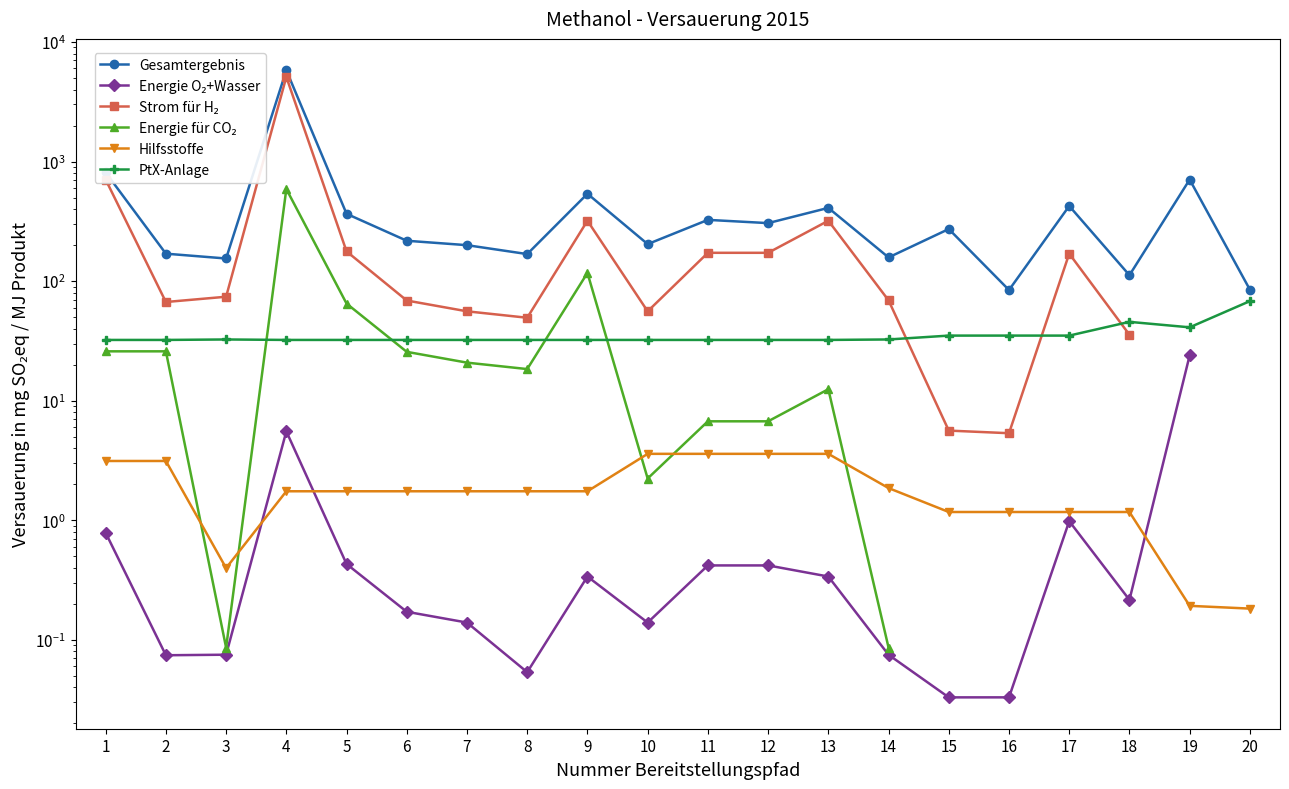

Which series changed the most between 4 and 6?

Gesamtergebnis